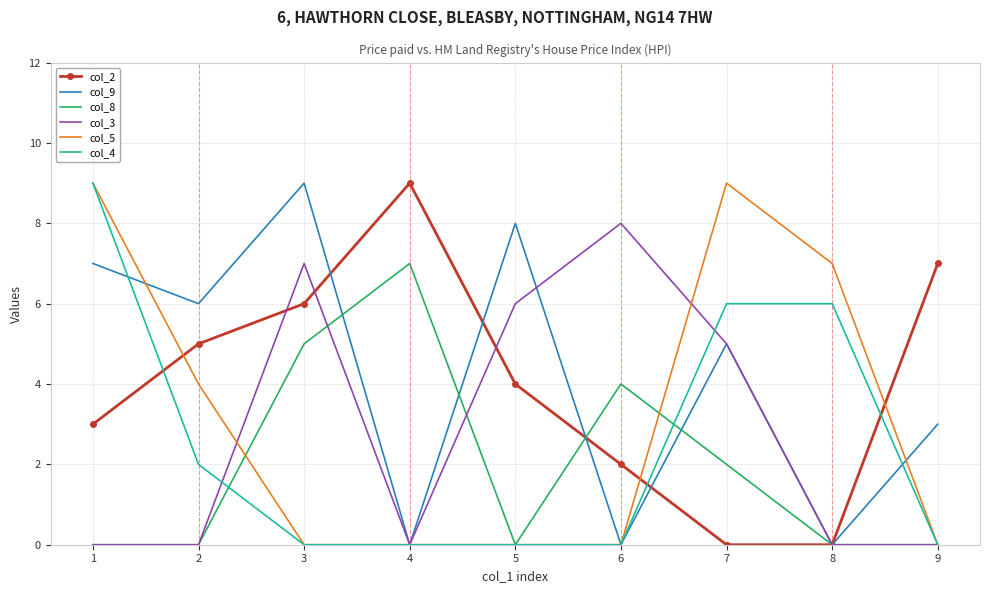

What is the difference between the highest and lowest values at 3?

9